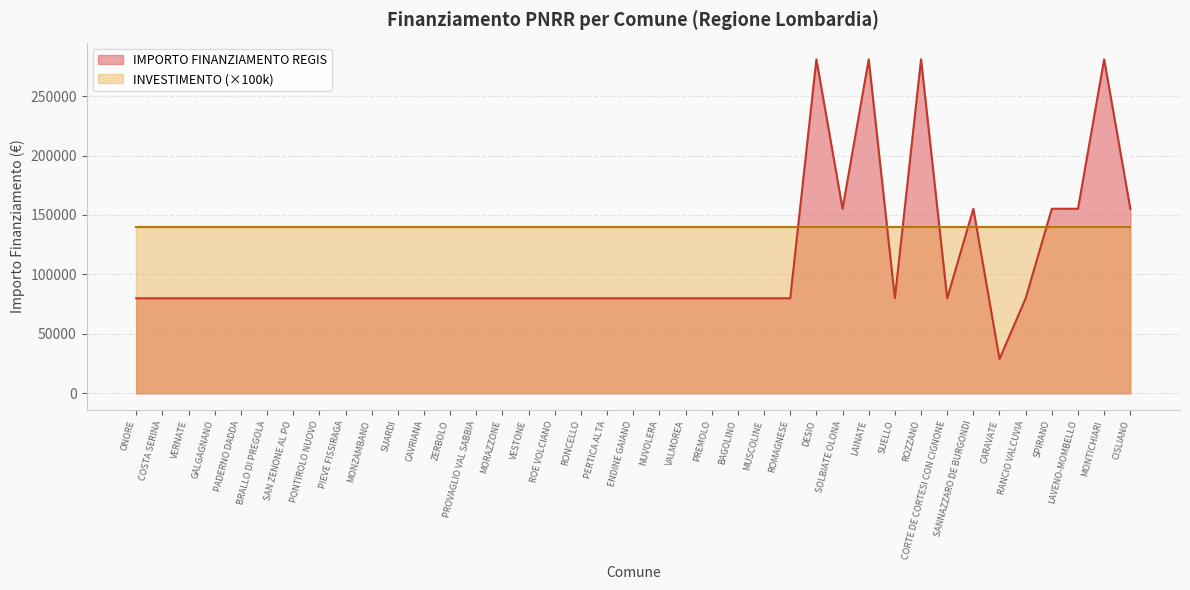

Count the number of categories in the chart.

39